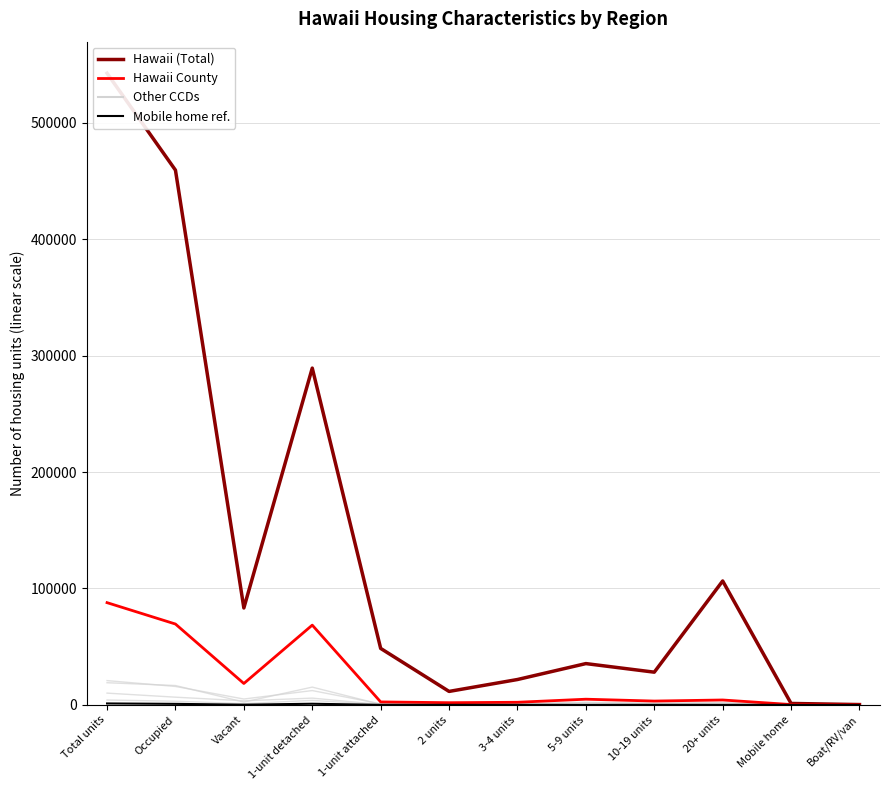

At which label does Hilo CCD reach its minimum?

Boat/RV/van